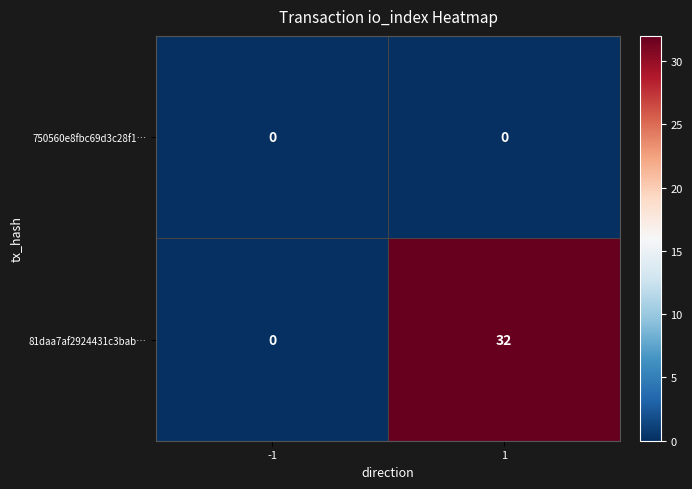

Between -1 and 1, which series saw the biggest shift?

81daa7af2924431c3bab…